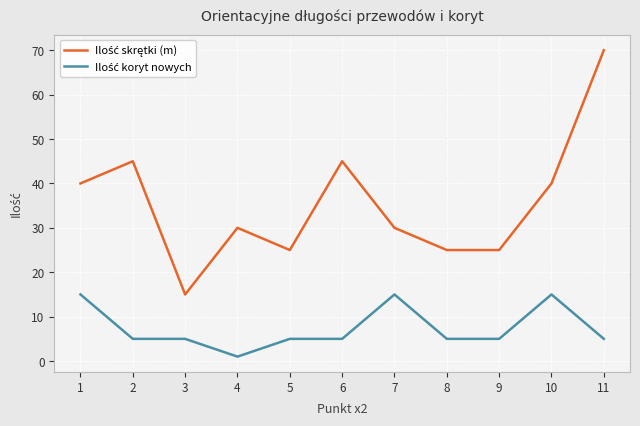

What is the total value across all series at 8?

30